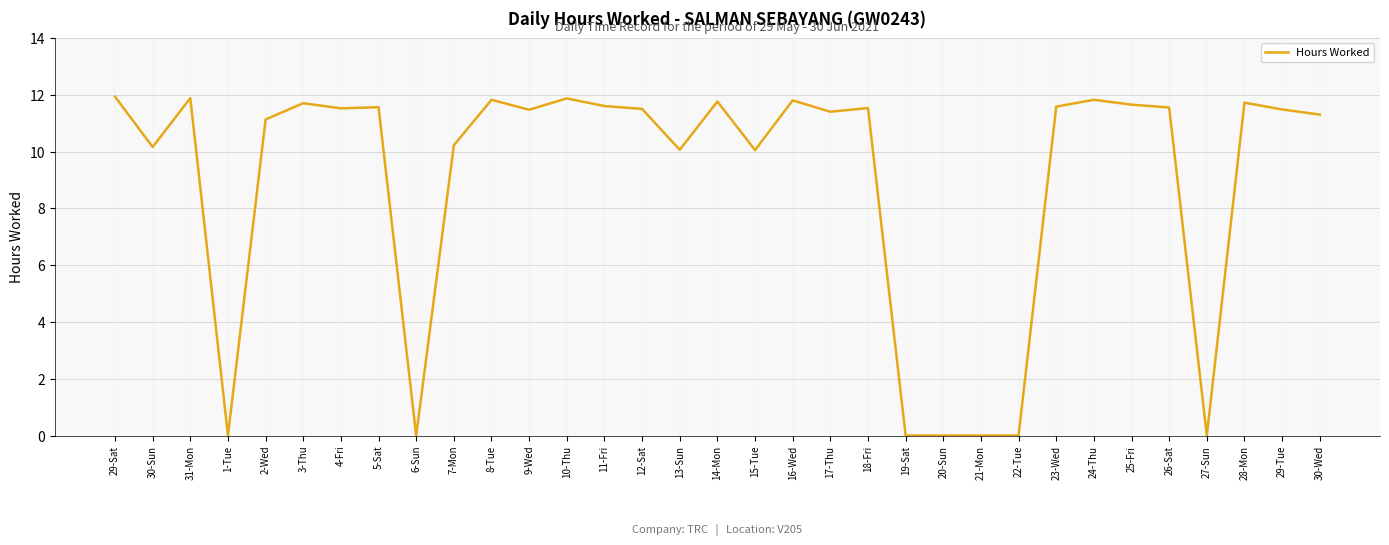

True or false: the data shows 7.9 at 25-Fri.

False